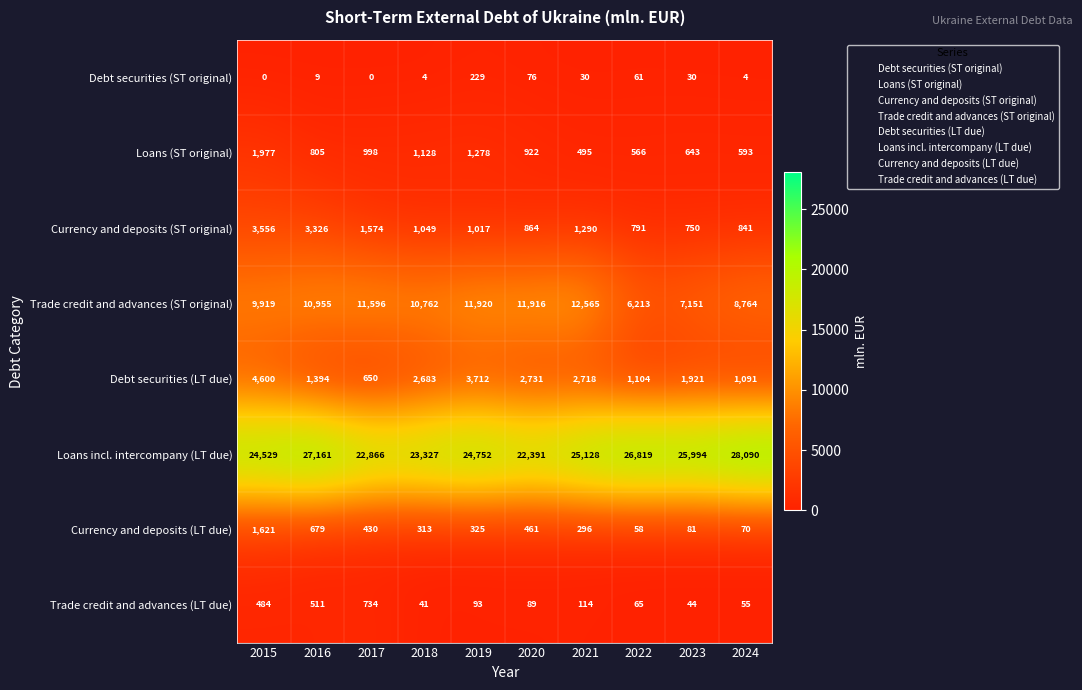

What is the sum of the Loans (ST original) values at 2017 and 2023?

1641